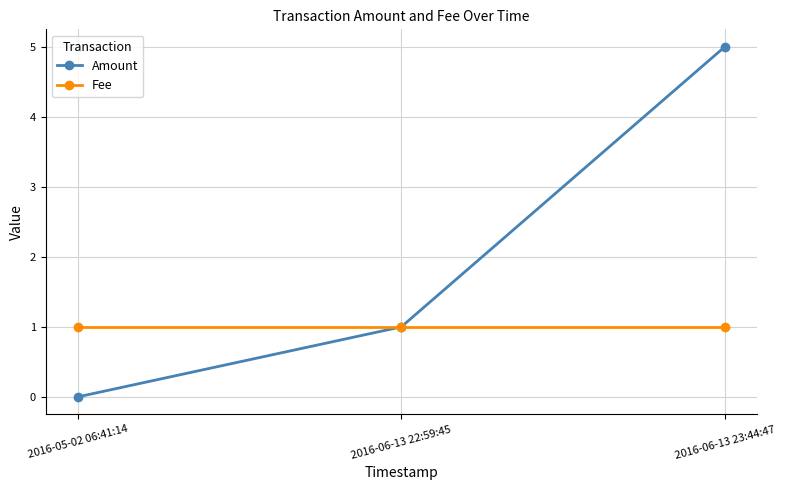

What are all the series names shown in the legend?

Amount, Fee